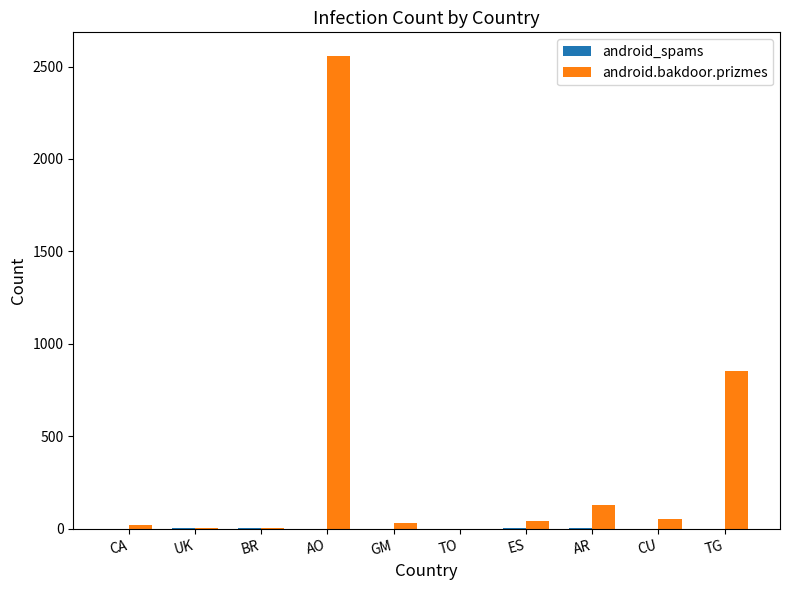

True or false: android.bakdoor.prizmes has a value of 1 at TO.

True